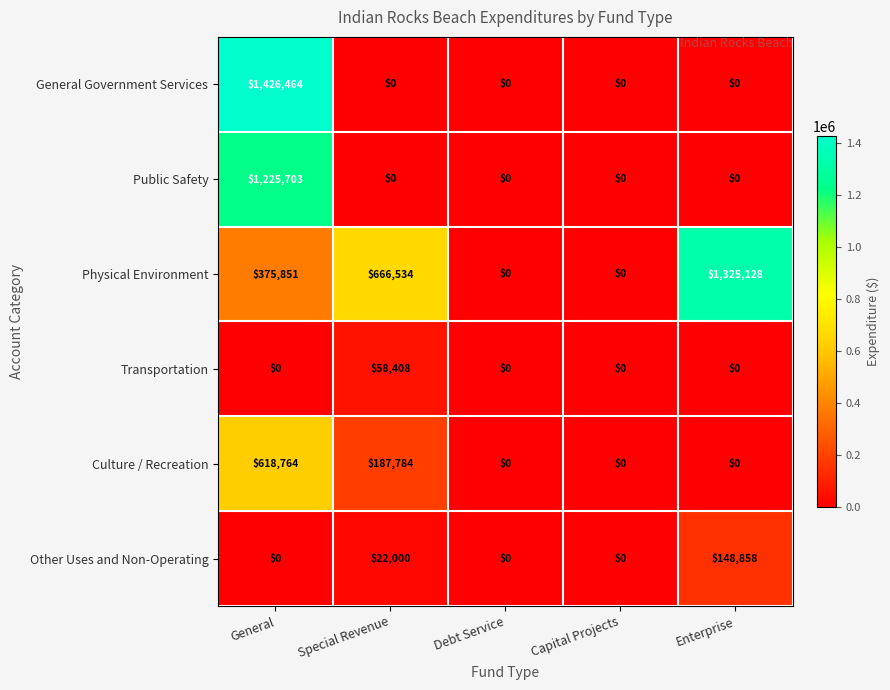

Reading left to right, what are all the values shown in this chart?

General Government Services: General=1426464	Special Revenue=0	Debt Service=0	Capital Projects=0	Enterprise=0
Public Safety: General=1225703	Special Revenue=0	Debt Service=0	Capital Projects=0	Enterprise=0
Physical Environment: General=375851	Special Revenue=666534	Debt Service=0	Capital Projects=0	Enterprise=1325128
Transportation: General=0	Special Revenue=58408	Debt Service=0	Capital Projects=0	Enterprise=0
Culture / Recreation: General=618764	Special Revenue=187784	Debt Service=0	Capital Projects=0	Enterprise=0
Other Uses and Non-Operating: General=0	Special Revenue=22000	Debt Service=0	Capital Projects=0	Enterprise=148858